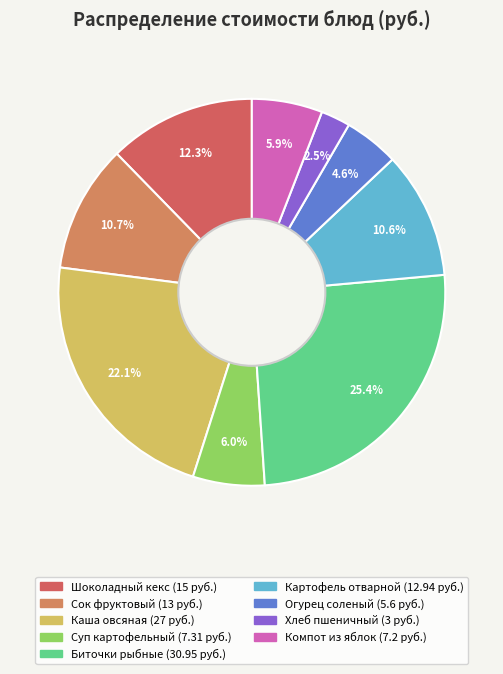

To the nearest percent, what is the average slice percentage?

11%